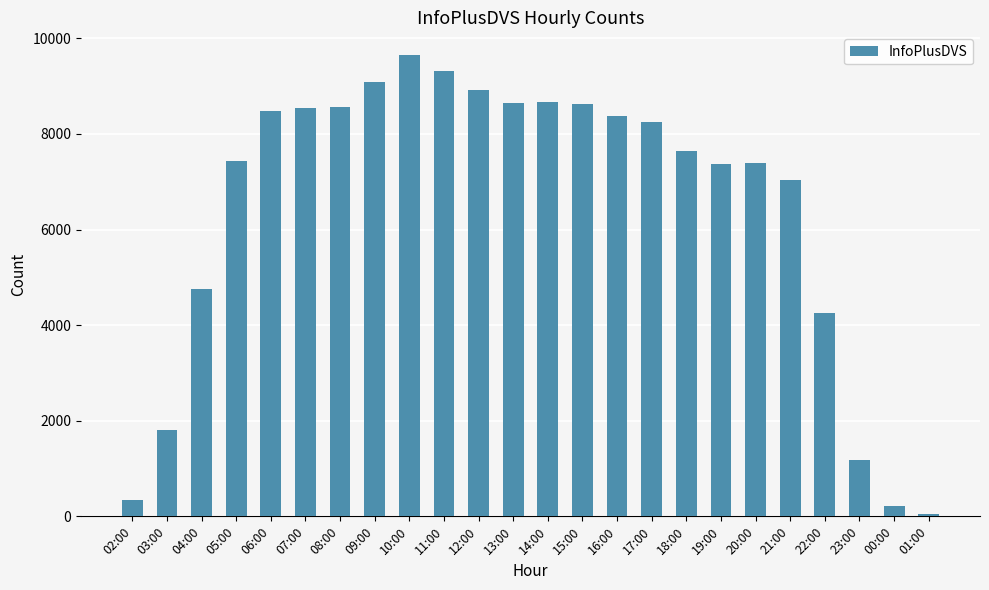

What is the sum of all values?

154602